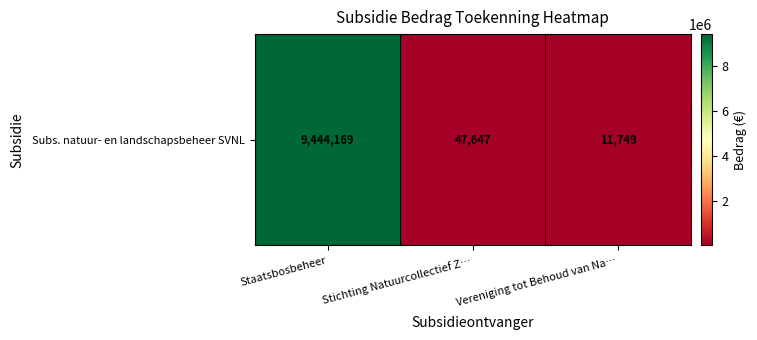

What is the maximum value shown in the chart?

9444169